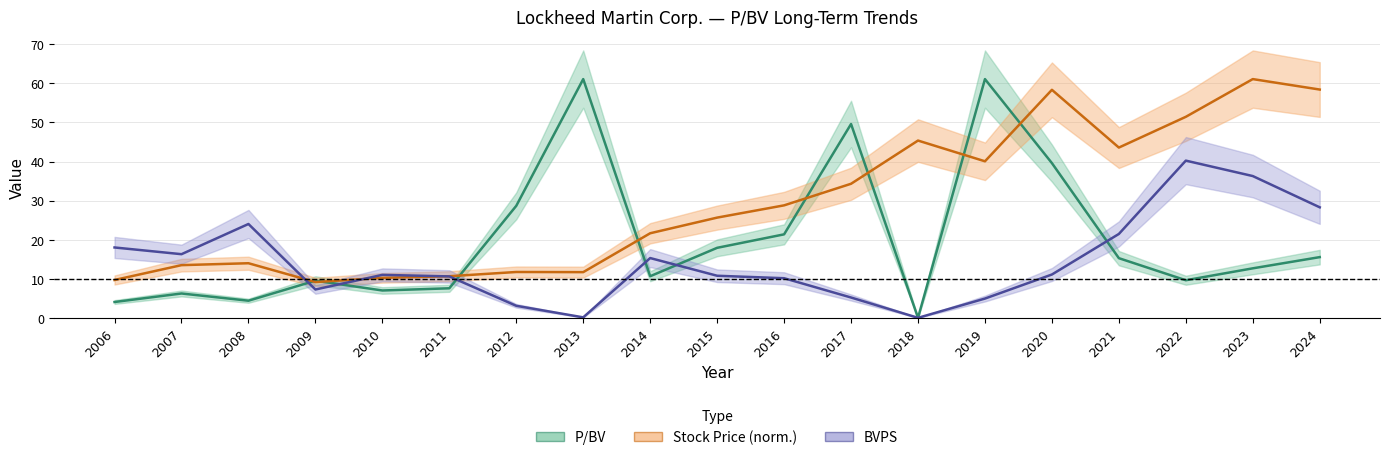

Where is BVPS nearest to the value 20?

2021